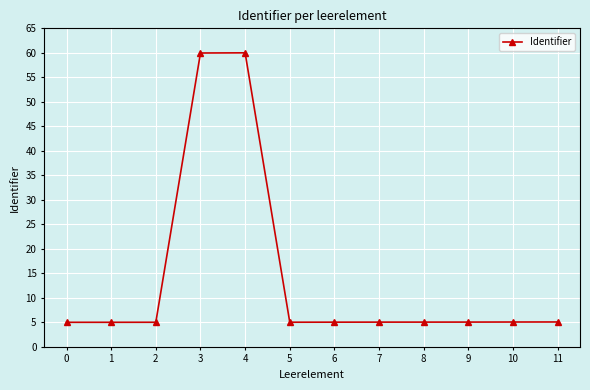

What is the ratio of the value at 11 to the value at 7?

1.0